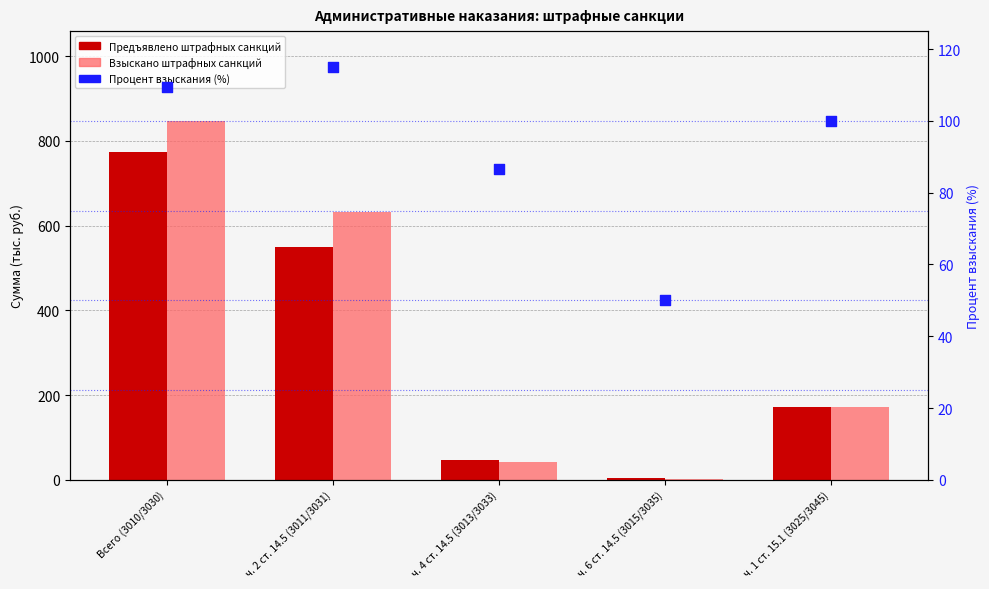

At how many categories does at least one series exceed 698?

1